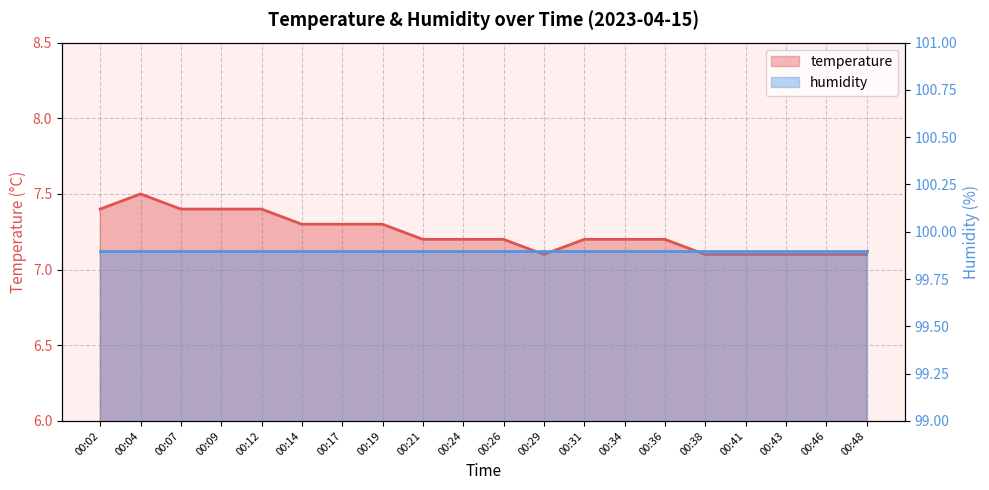

The value at 00:34 is 7.2. True or false?

True